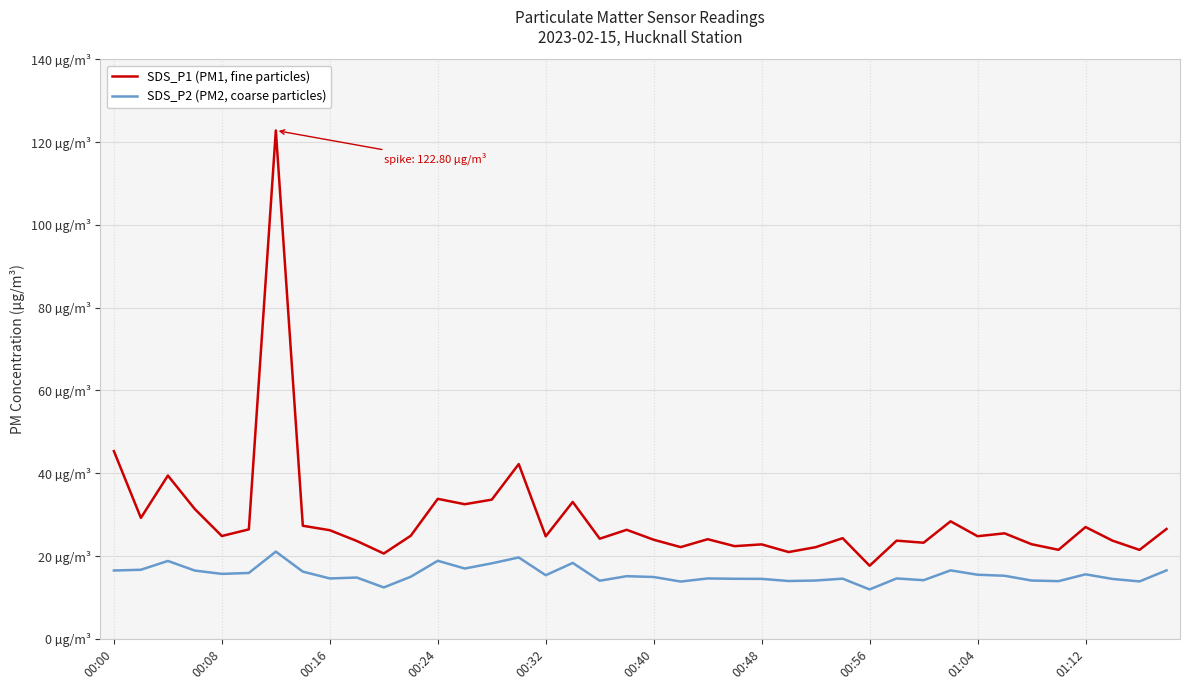

Does the chart display data point markers on the line(s)?

No